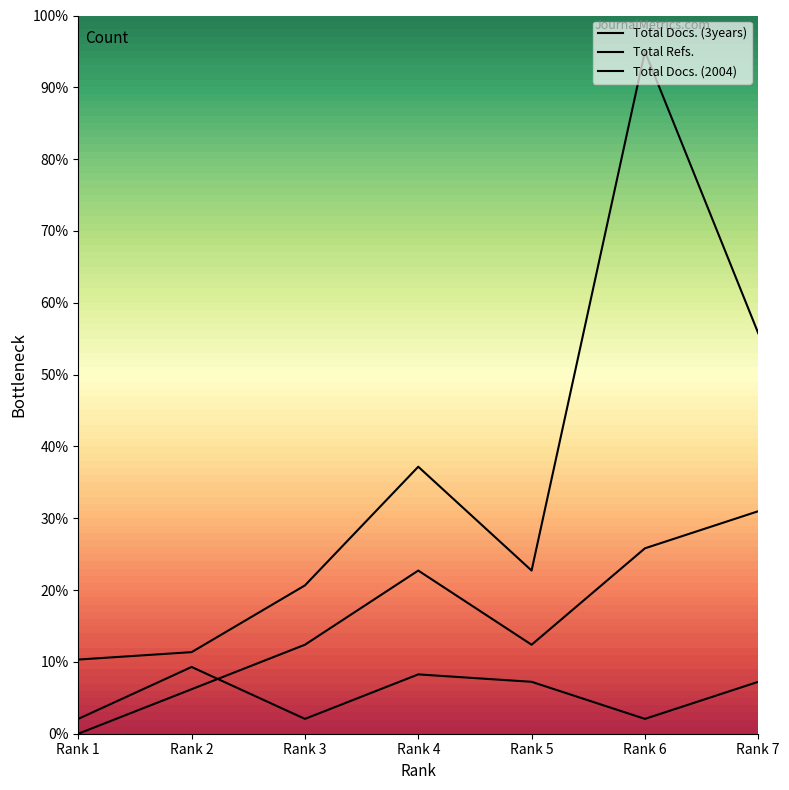

List the series in order of their overall mean, highest first.

Total Refs., Total Docs. (3years), Total Docs. (2004)